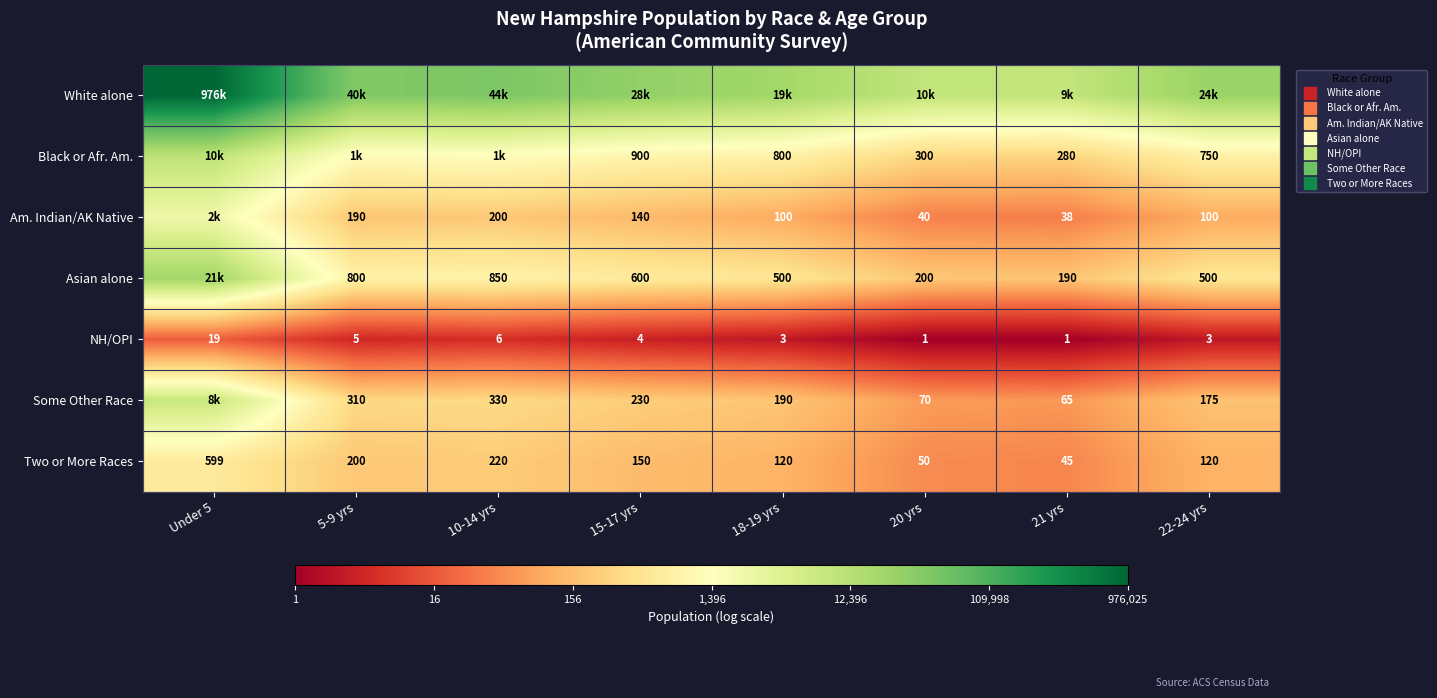

Count the number of categories in the chart.

8